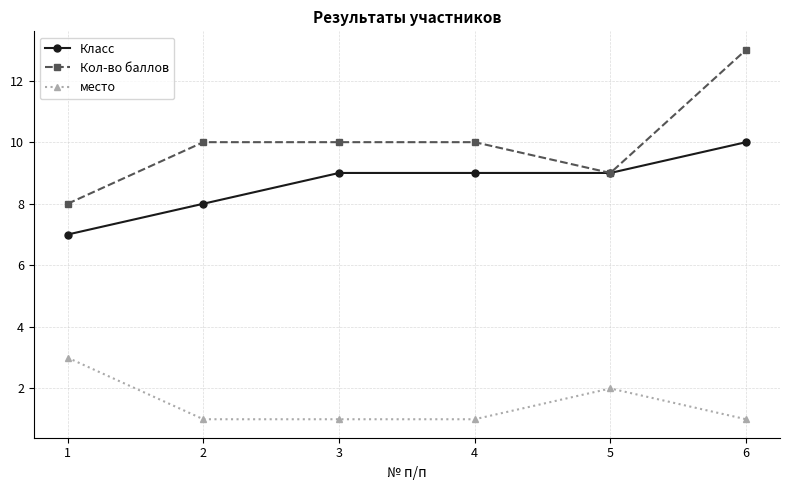

The value of Класс at 1 is 3. True or false?

False